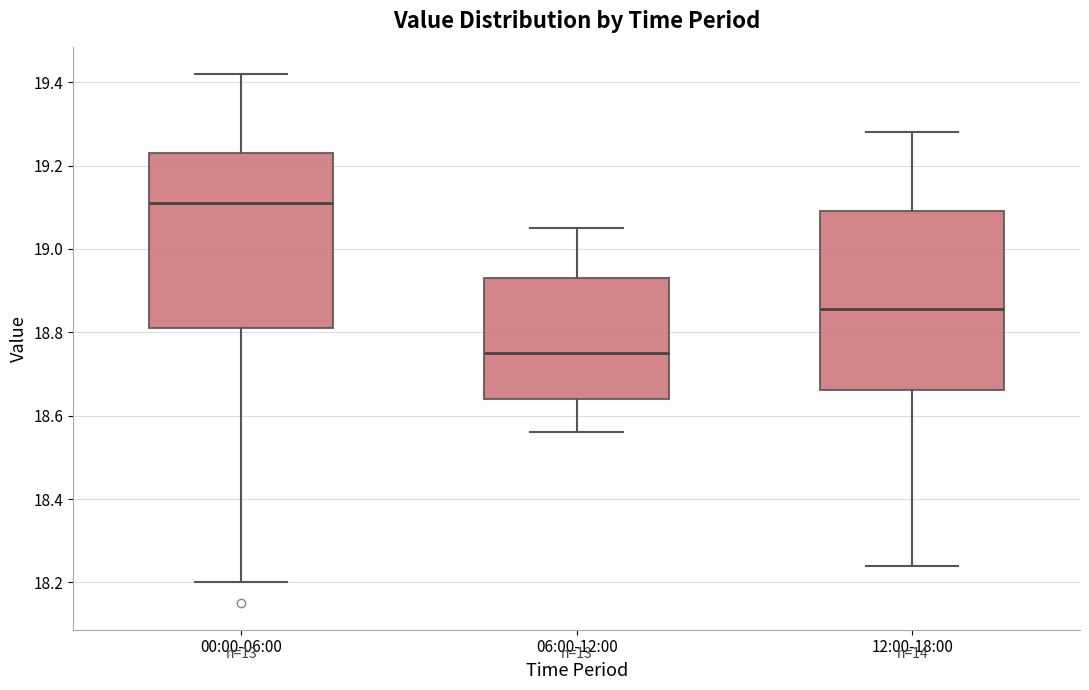

Reading left to right, transcribe this box plot: for each box, give where its median line is, the range the box spans, and where its two whiskers end, as read against the y-axis. The values are not printed on the chart, so give them approximately, as read against the axis.

00:00-06:00: median 19.12, box 18.82 to 19.24, whiskers 18.20 to 19.42
06:00-12:00: median 18.76, box 18.64 to 18.94, whiskers 18.56 to 19.06
12:00-18:00: median 18.86, box 18.66 to 19.10, whiskers 18.24 to 19.28